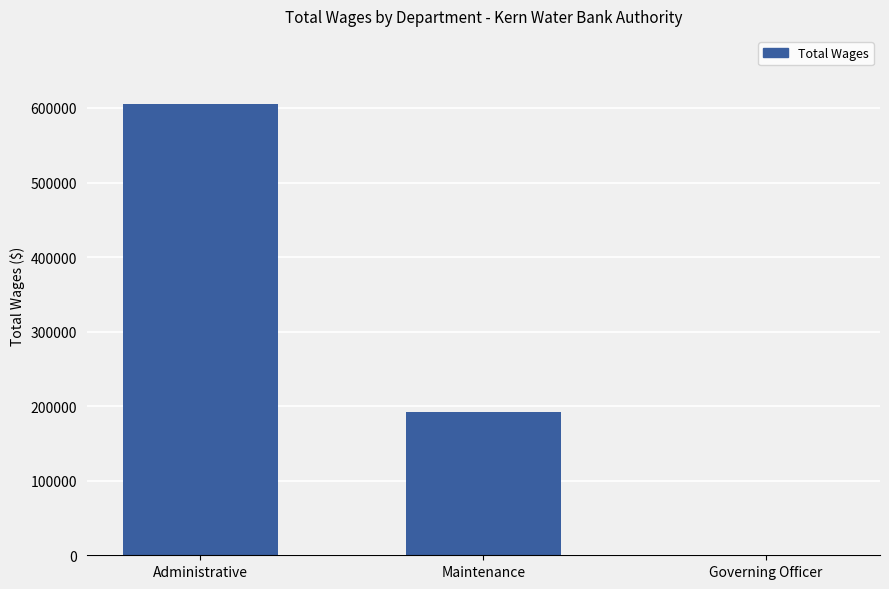

What is the greatest value displayed?

605855